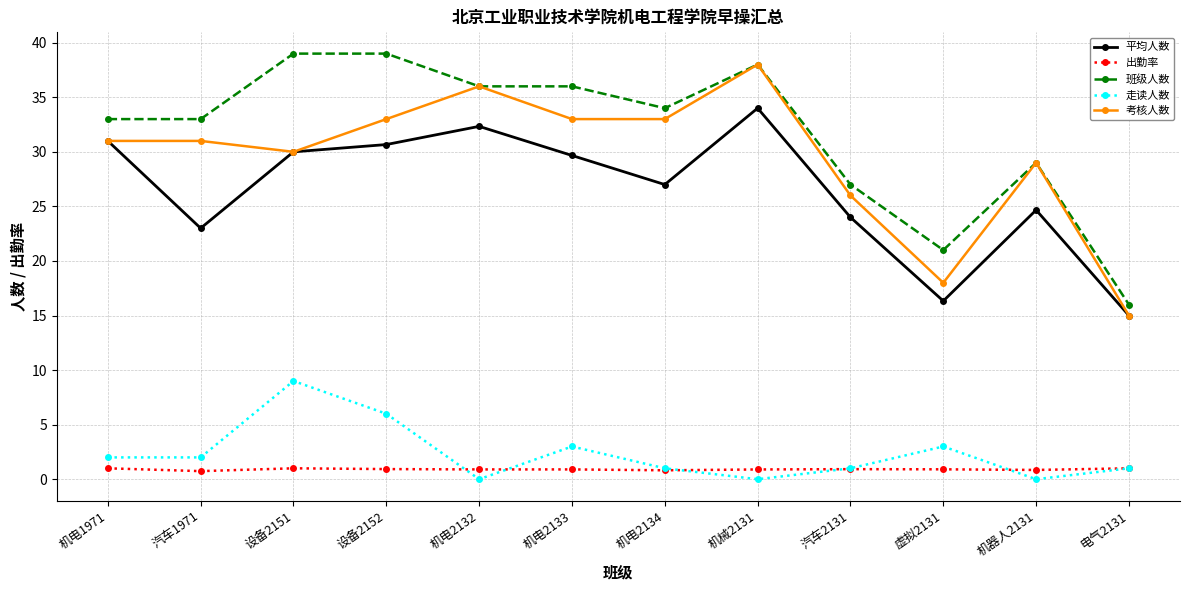

At which label does 平均人数 first exceed 29?

机电1971